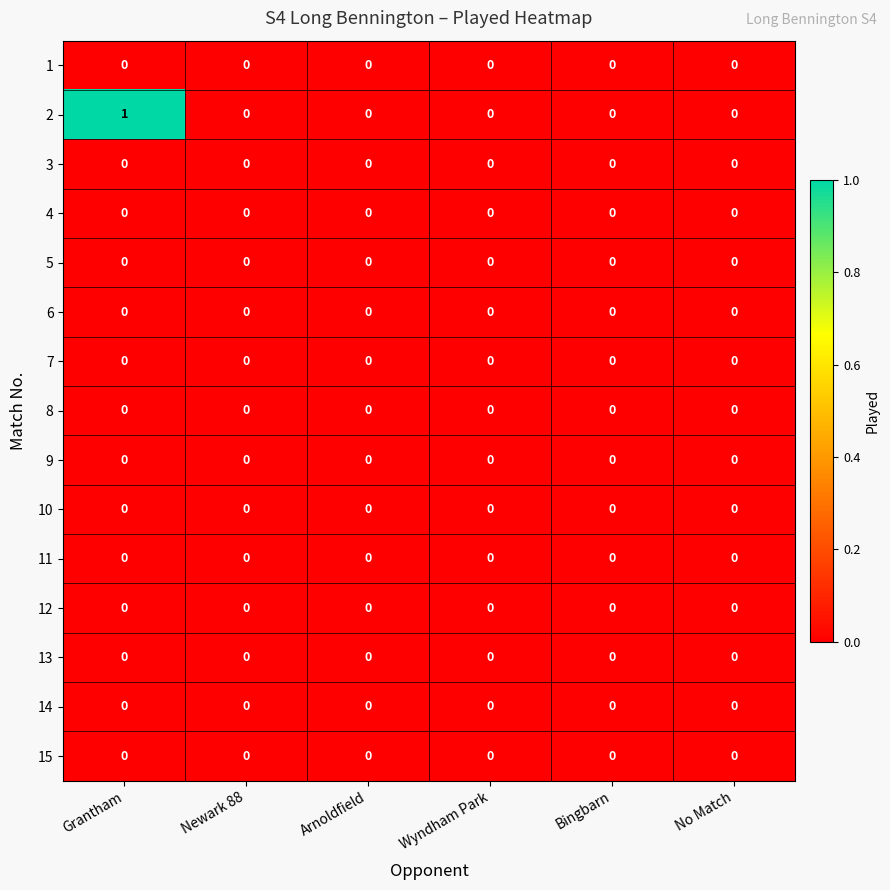

At which category does the chart reach its peak across all series?

Grantham